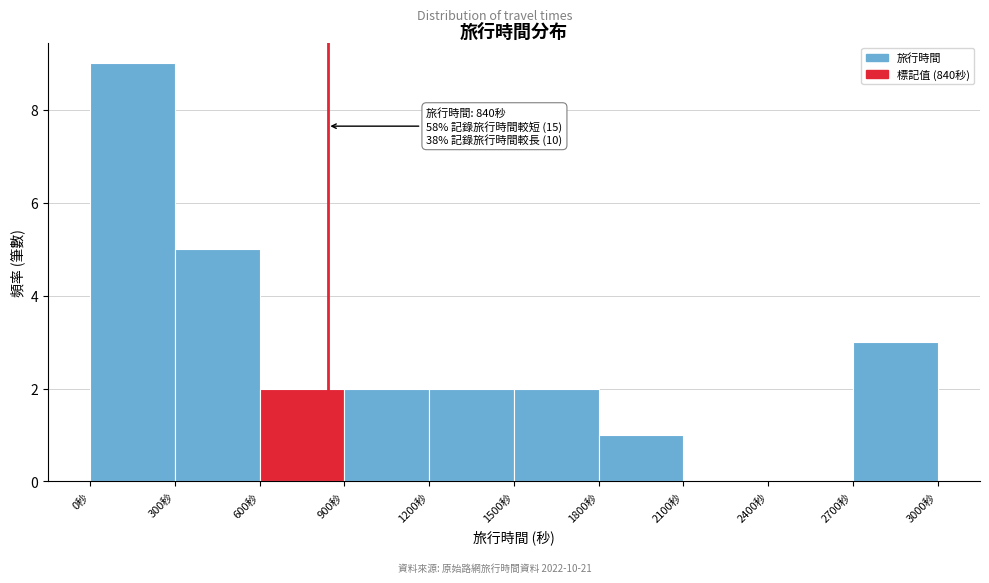

Which range on the x-axis has the tallest bar?

0 to 300